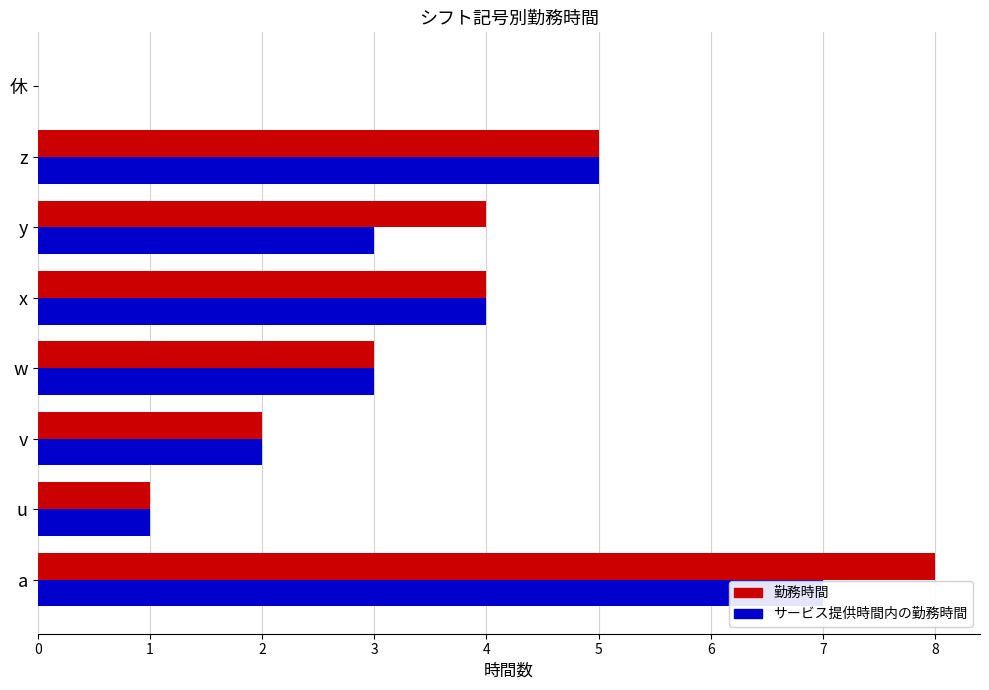

What is the difference between the highest and lowest values at y?

1